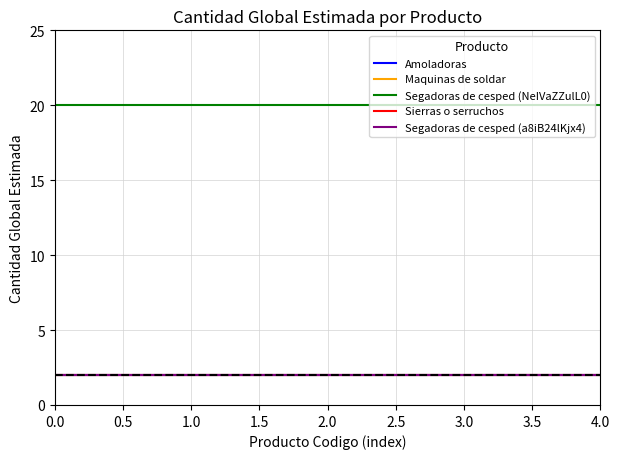

How many lines are shown in the chart?

5